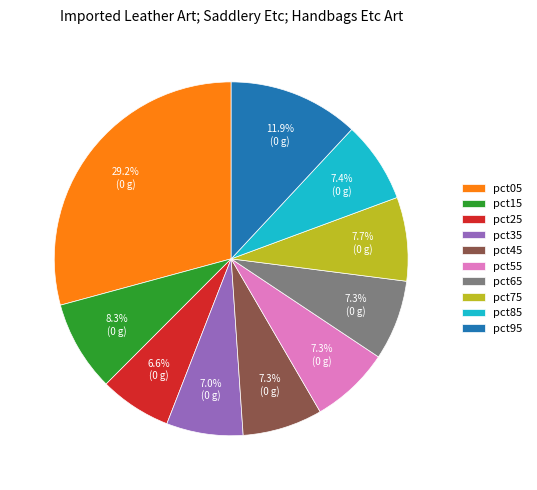

Is it true that pct75 is 19% of the pie?

False